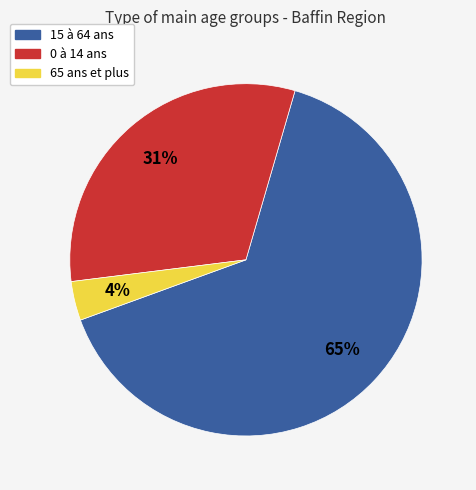

Rank the categories by value from lowest to highest.

65 ans et plus, 0 à 14 ans, 15 à 64 ans